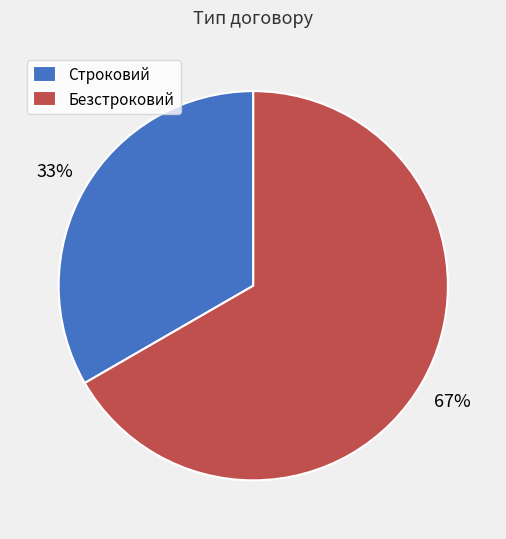

Rank the categories by value from lowest to highest.

Строковий, Безстроковий